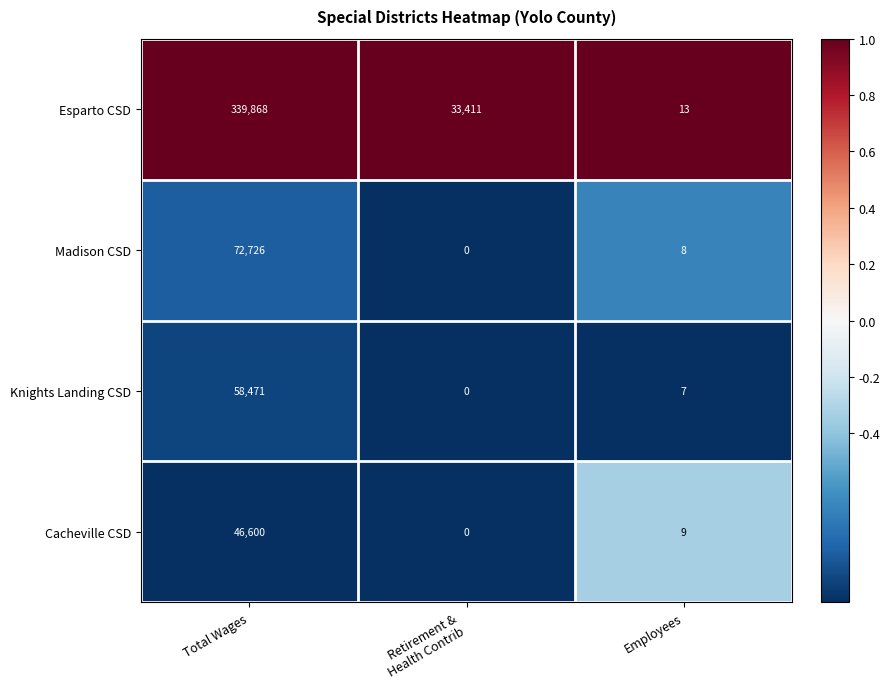

Which category has the highest value across all series?

Total Wages